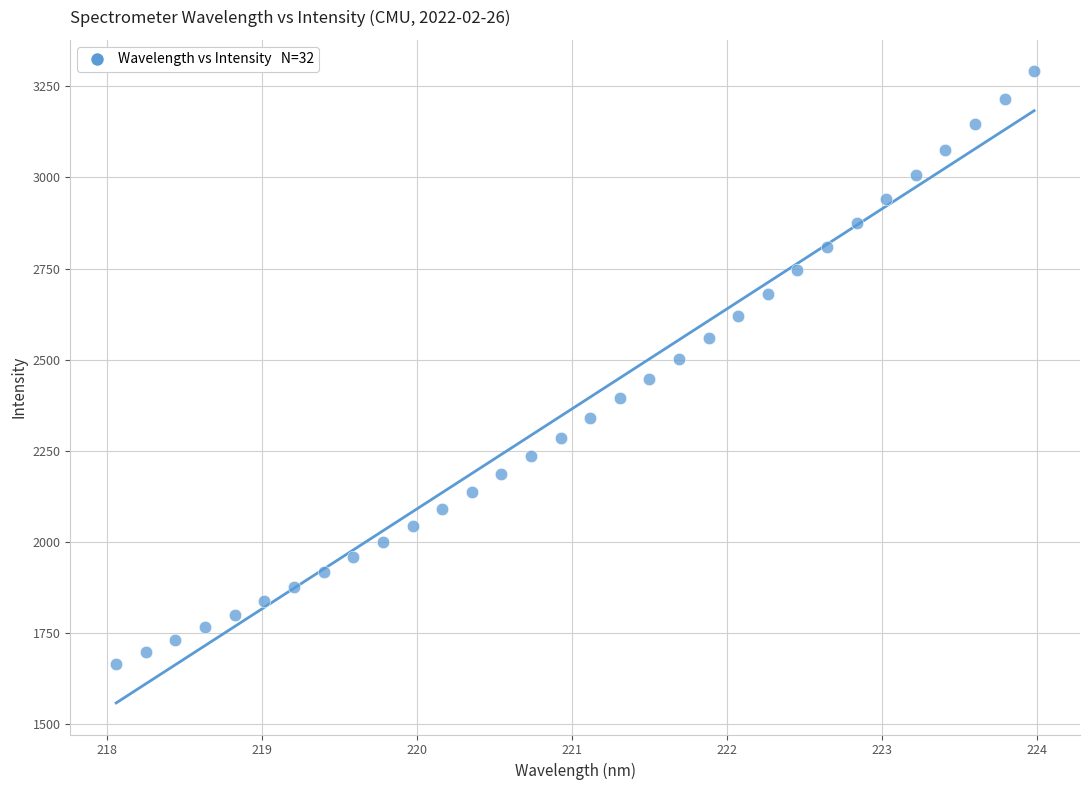

What is the range of Y values (max minus min)?

1626.0